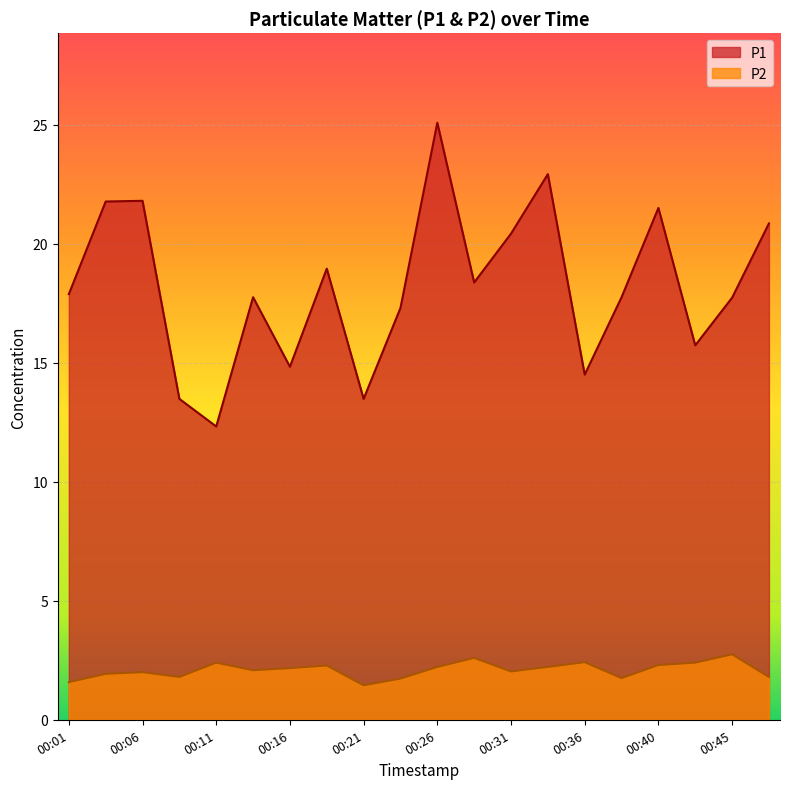

List the labels in order of P1 value, smallest first.

00:11, 00:09, 00:21, 00:36, 00:16, 00:43, 00:23, 00:45, 00:14, 00:38, 00:01, 00:28, 00:18, 00:31, 00:48, 00:40, 00:04, 00:06, 00:33, 00:26